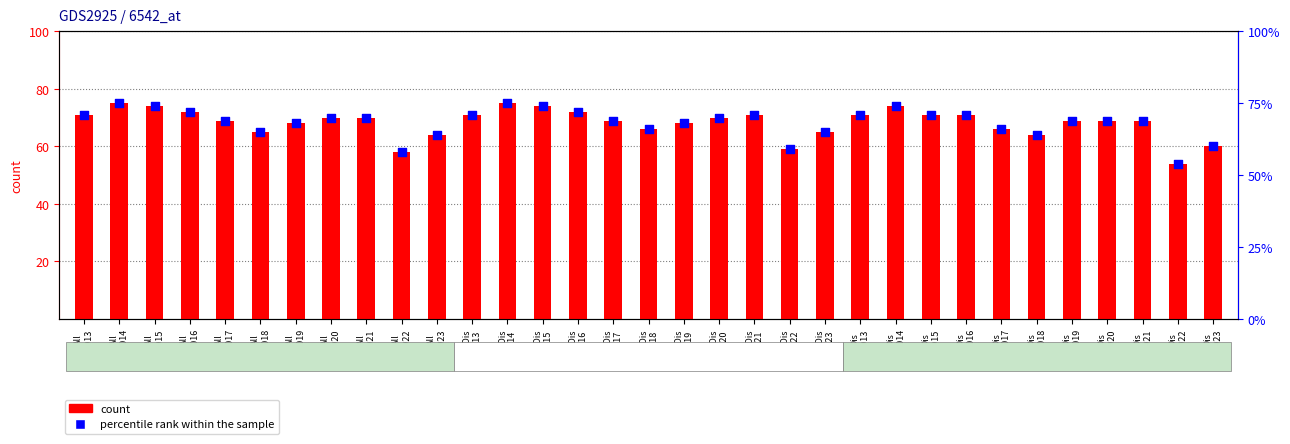

Which series reaches the minimum Y coordinate?

count